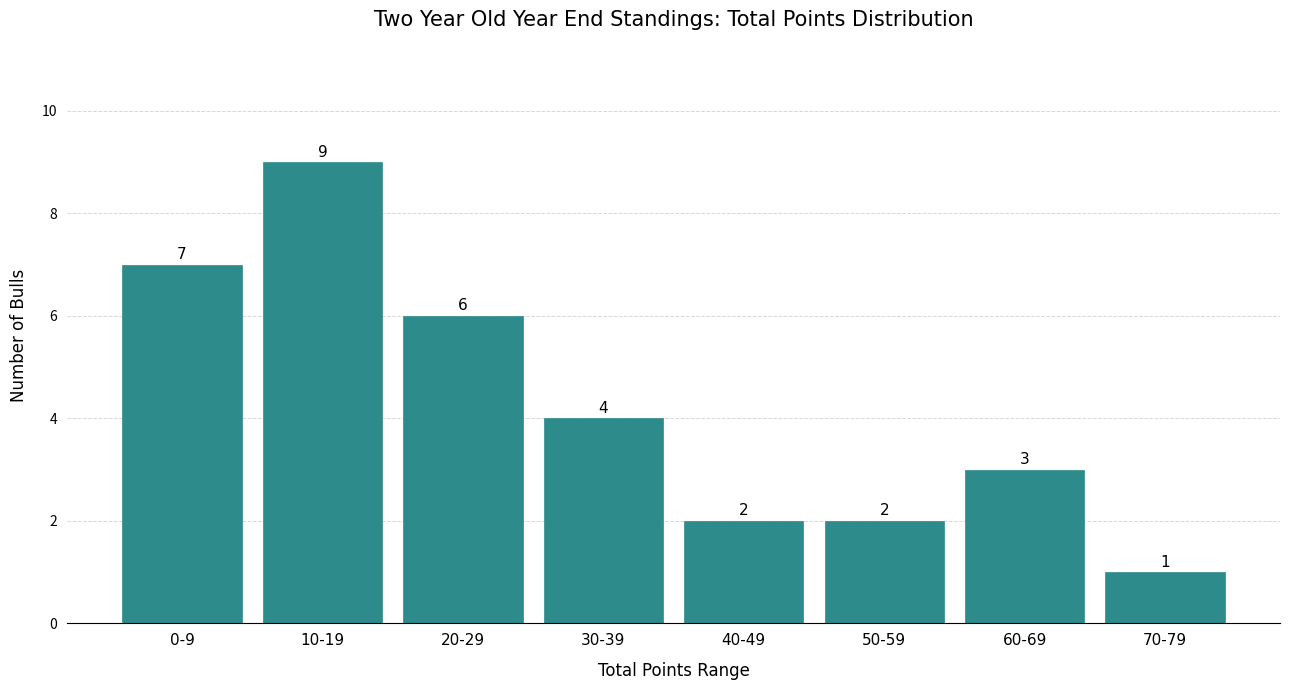

Reading left to right, what are all the values shown in this chart?

7	9	6	4	2	2	3	1